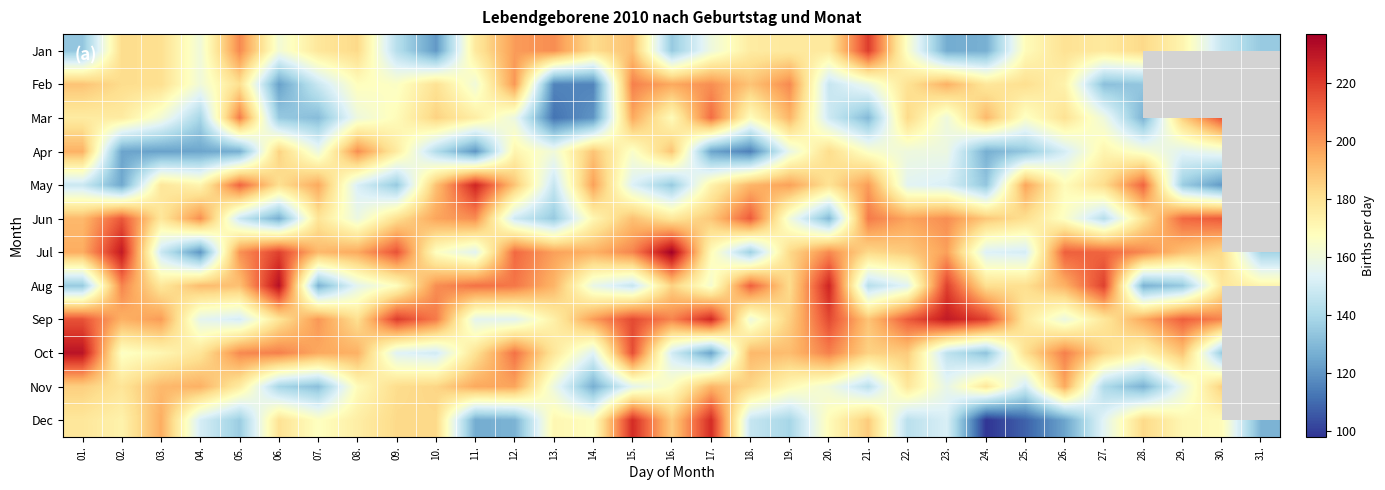

What is the maximum value shown in the chart?

237.0